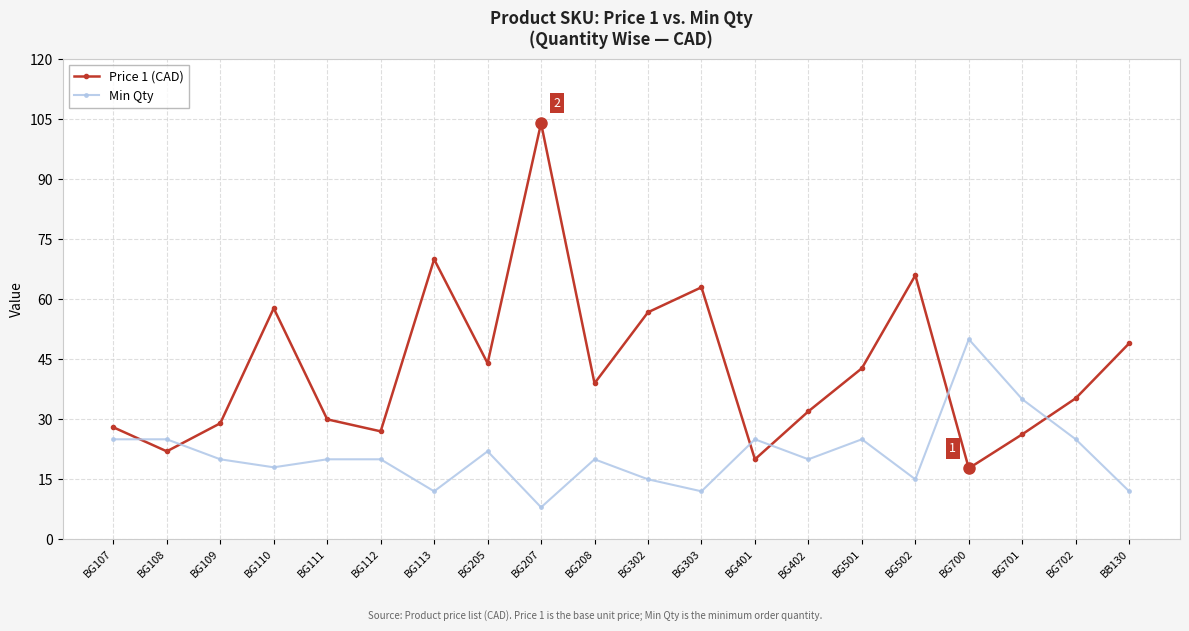

What is the difference between the maximum and second lowest values in the Min Qty series?

38.0